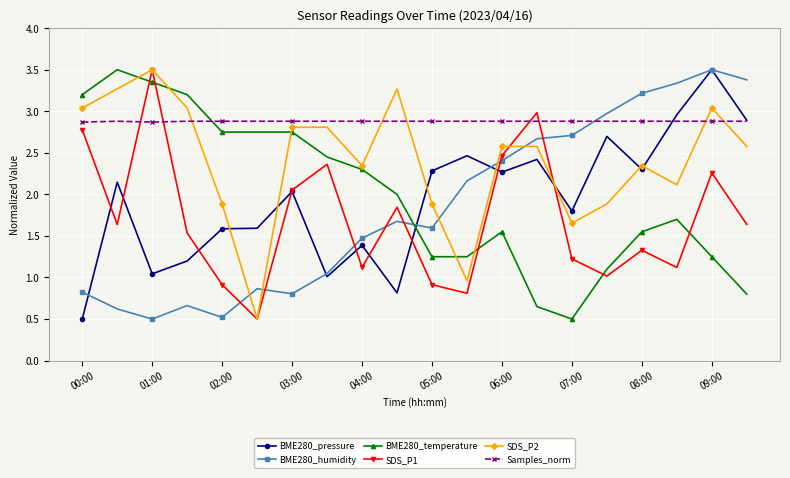

What is the value of the BME280_humidity point at the 18th from the left?

3.3